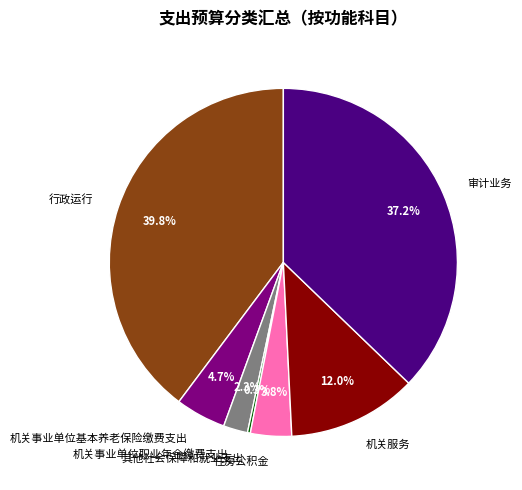

Is there a majority slice in this chart?

No